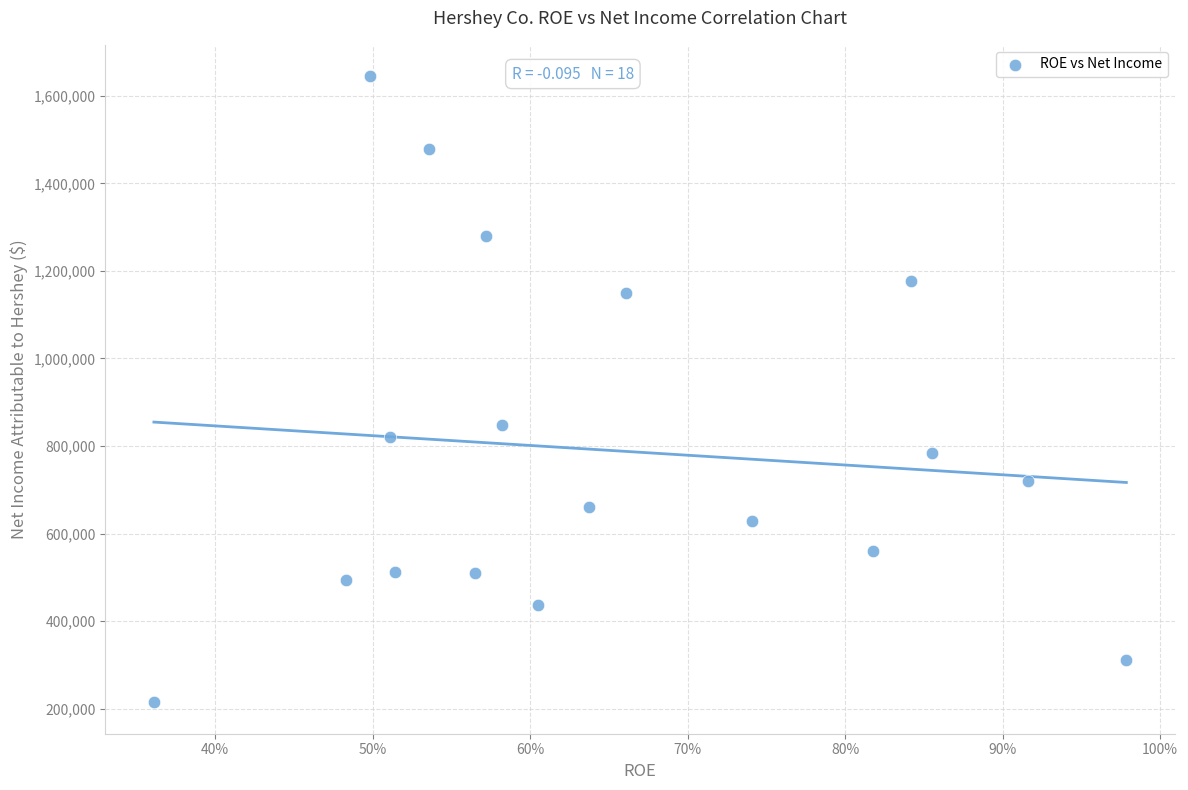

What Y value in the scatter plot is closest to 929485?

846912